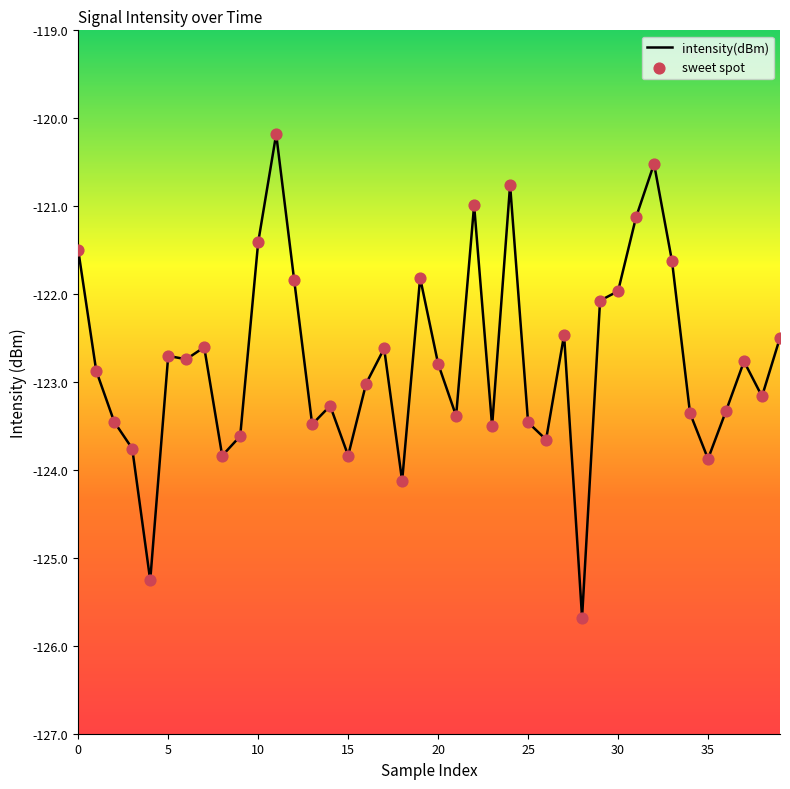

What is the difference between the maximum and minimum values?

5.5